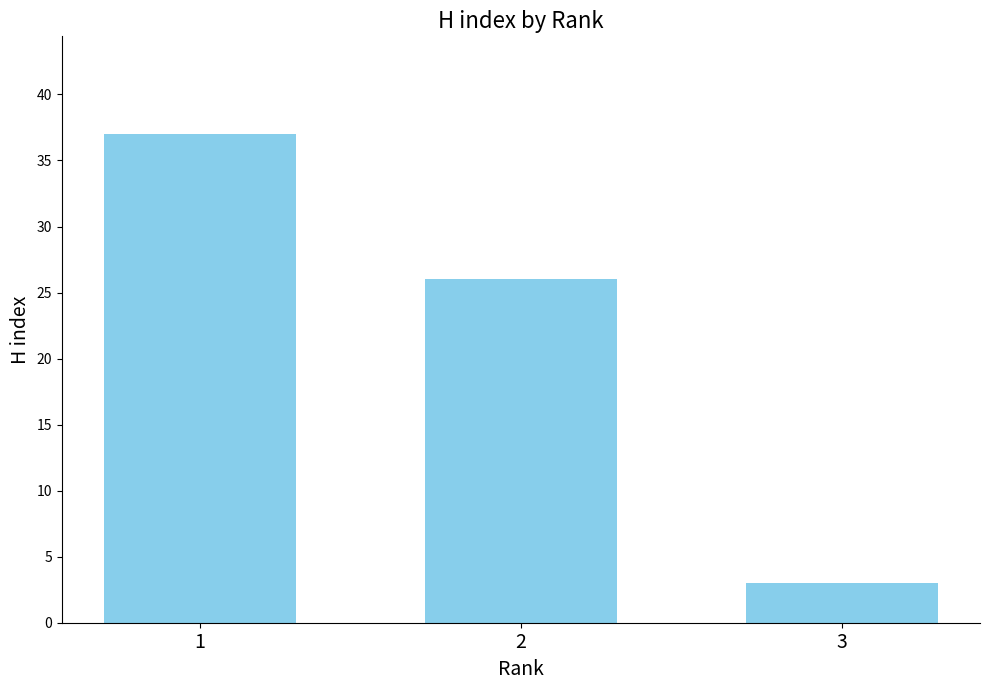

What is the ratio of the value at 3 to the value at 2?

0.1